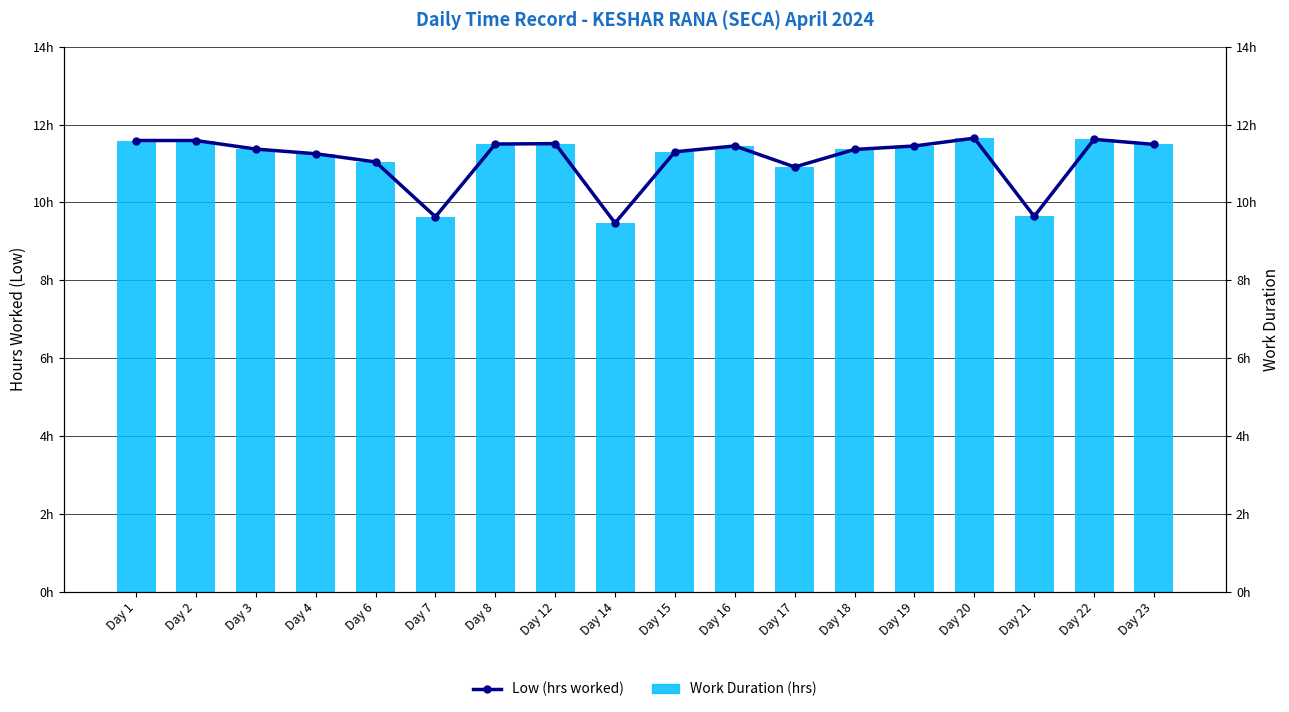

Between Day 16 and Day 2, which is larger?

Day 2